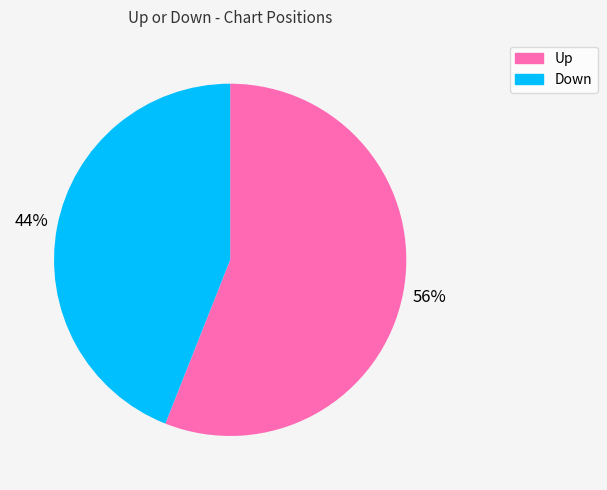

Is there a majority slice in this chart?

Yes